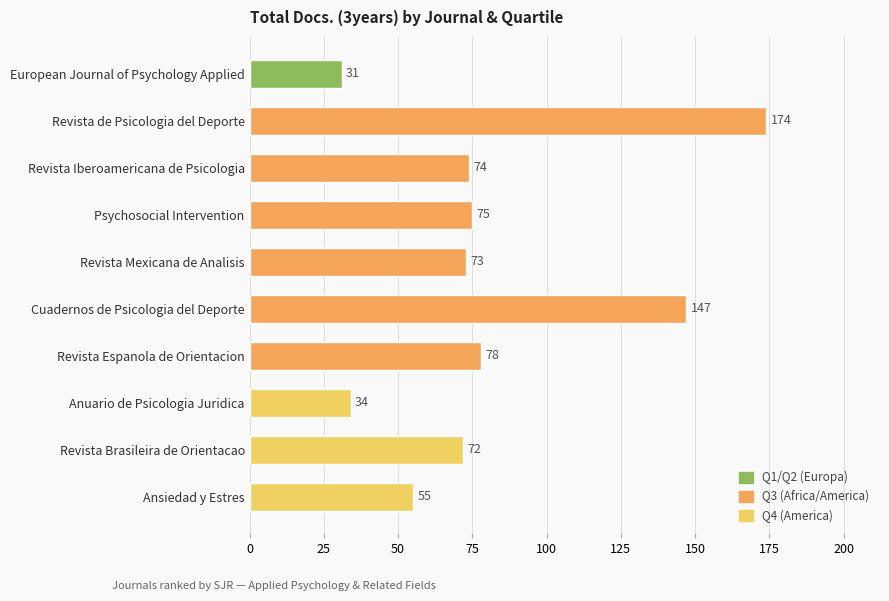

The chart shows a value of 43 at Revista Espanola de Orientacion. True or false?

False